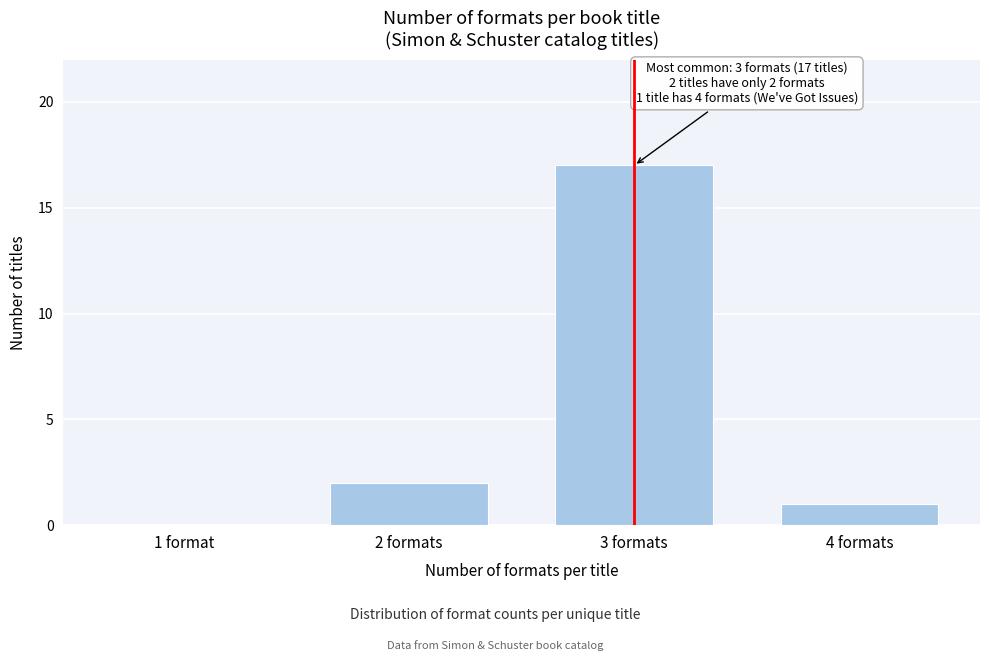

Reading left to right, list all the values displayed in this chart.

1 format=0	2 formats=2	3 formats=17	4 formats=1